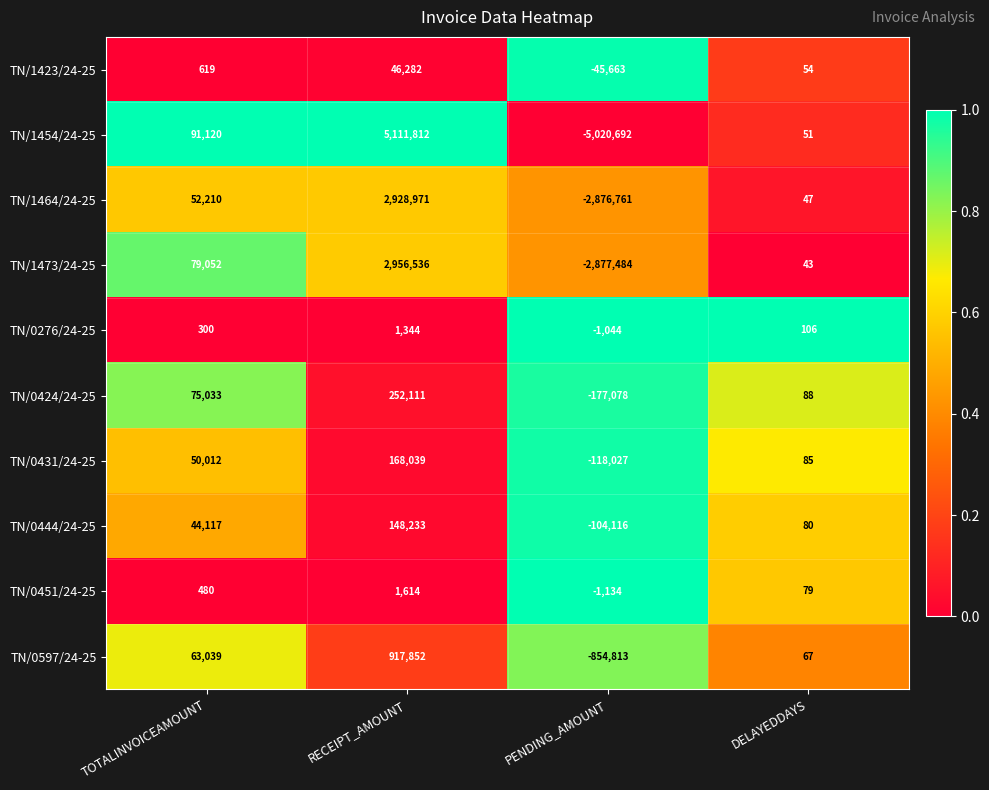

Which series has the largest total across all categories?

TN/1454/24-25